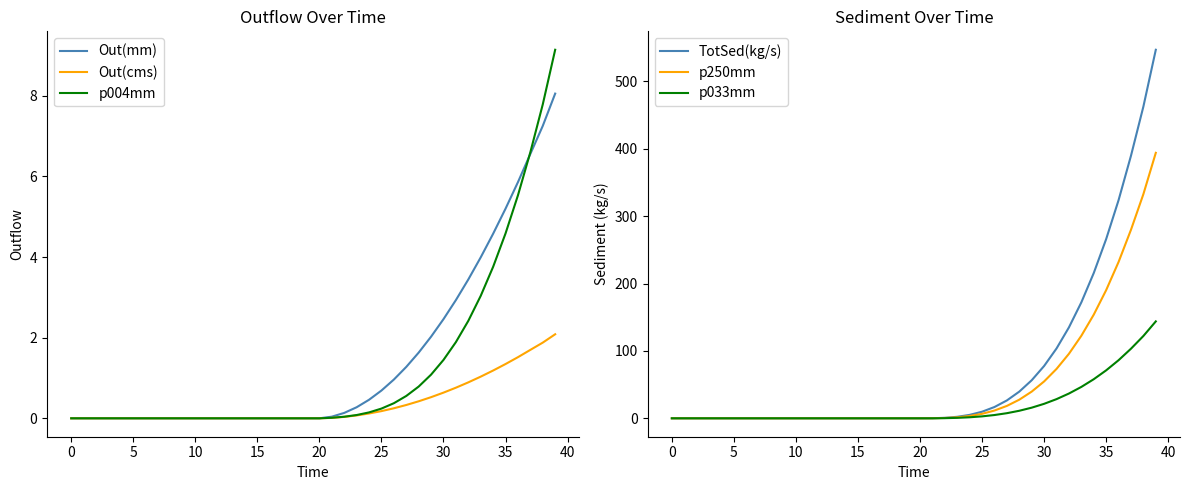

Which series has the widest spread of values?

TotSed(kg/s)